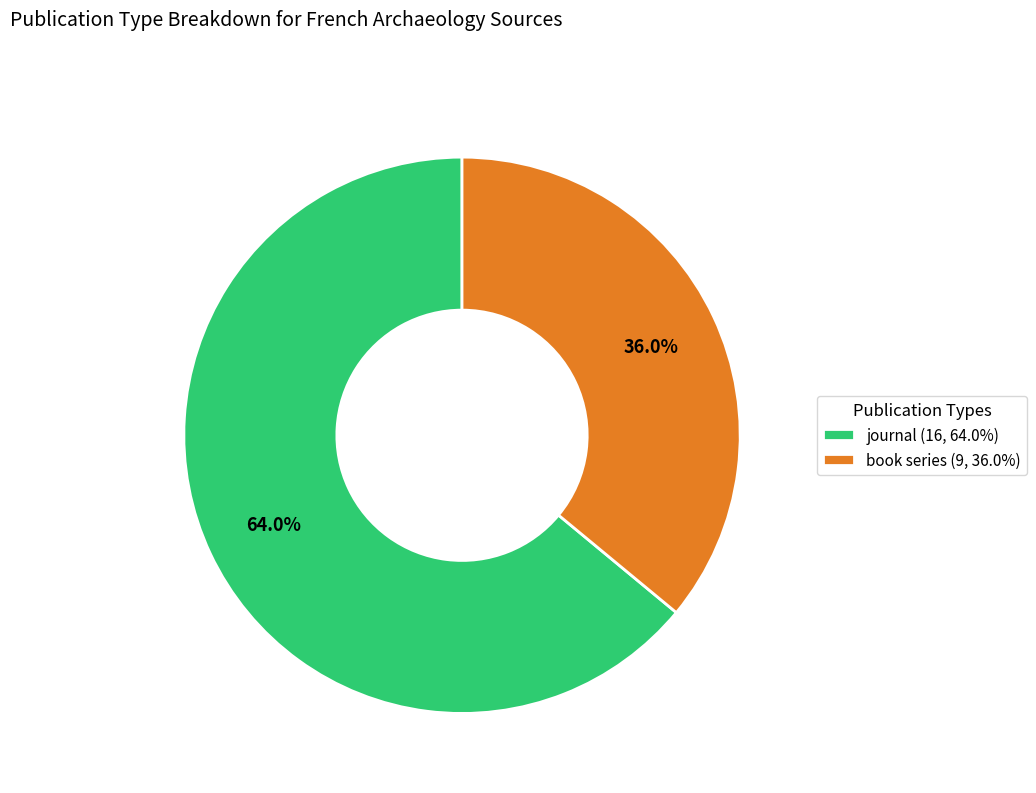

Count the number of slices in the pie.

2